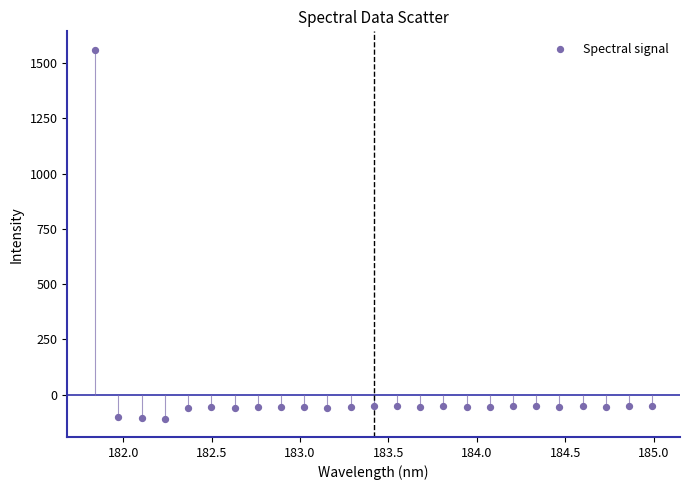

What is the range of X values (max minus min)?

3.1